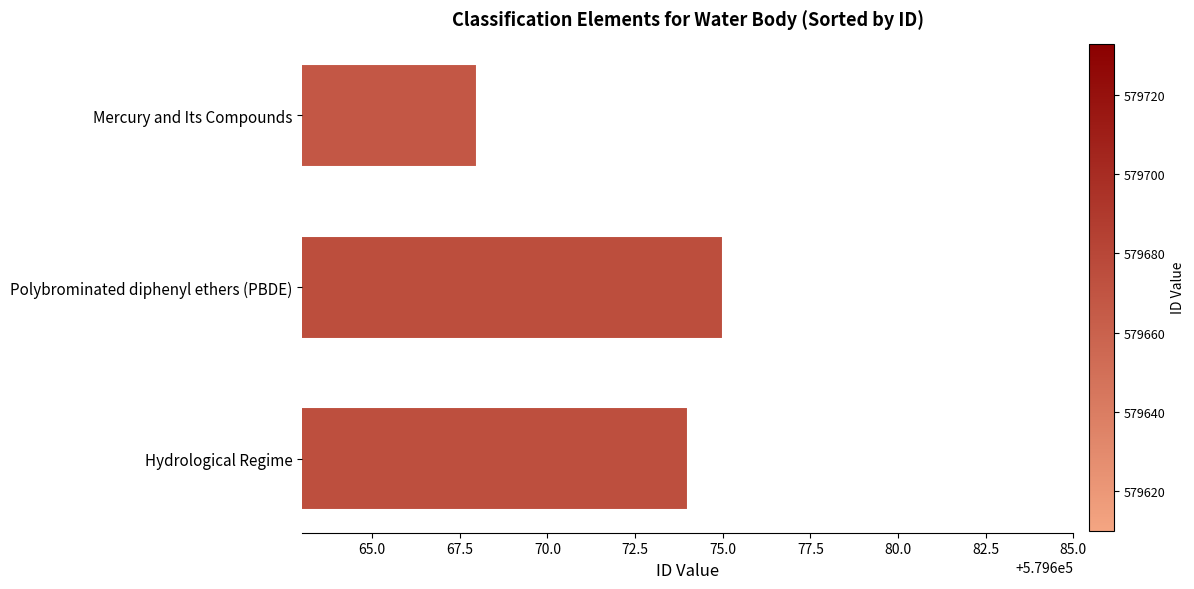

The value at Polybrominated diphenyl ethers (PBDE) is 579675. True or false?

True